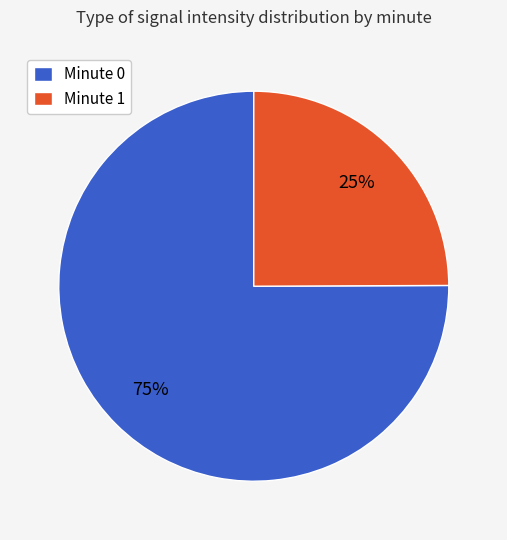

To the nearest percent, what percentage of the pie is Minute 0?

75%